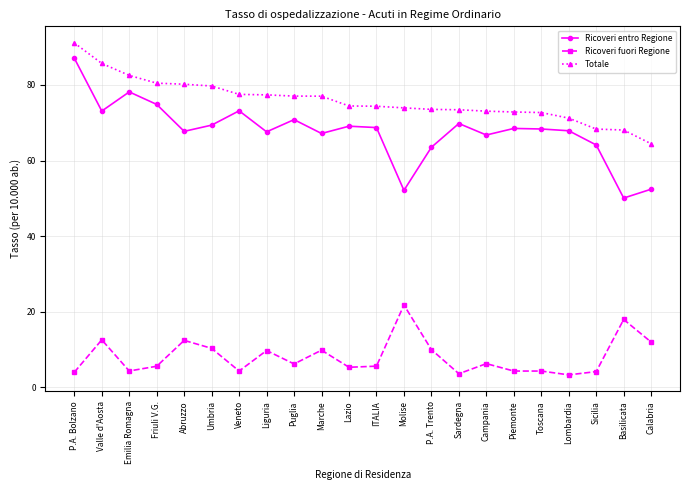

What is the approximate value of Ricoveri fuori Regione at Sardegna?

3.6